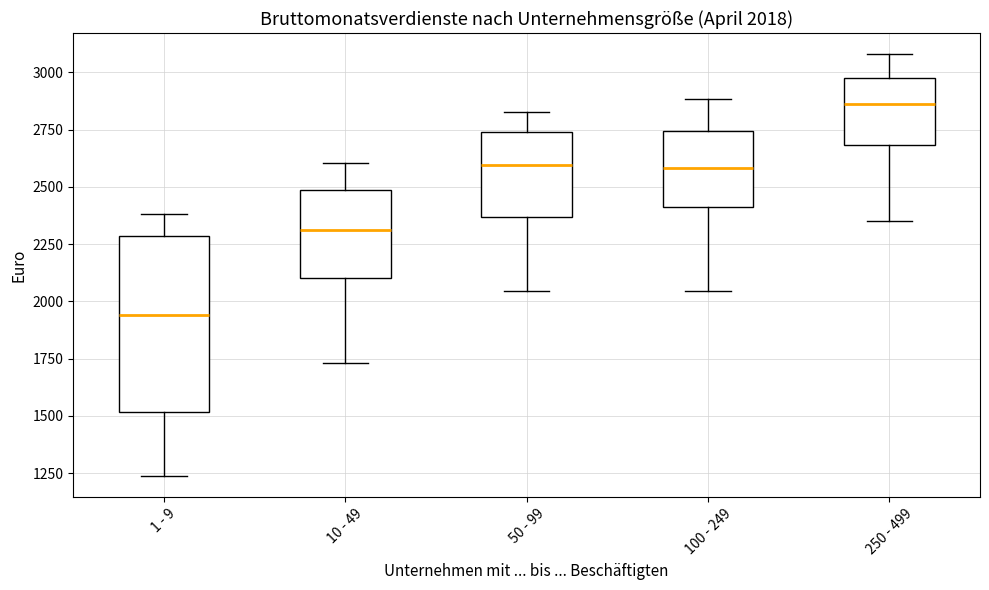

Which box is the tallest, from its lower edge to its upper edge?

1 - 9